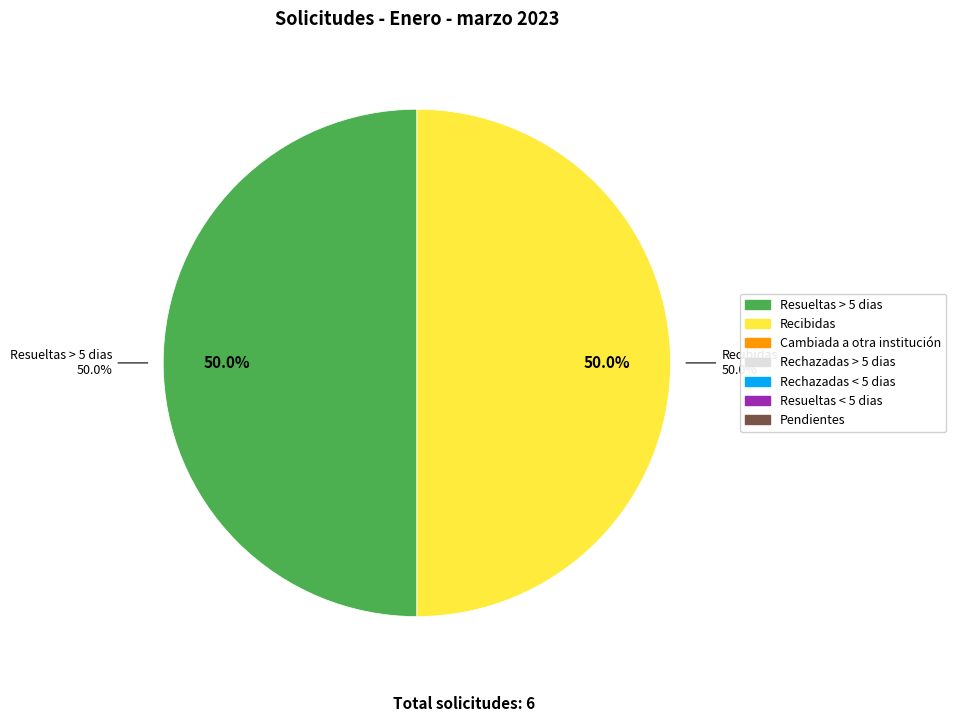

Approximately how many times larger is the value at Resueltas > 5 dias compared to Recibidas?

1.0